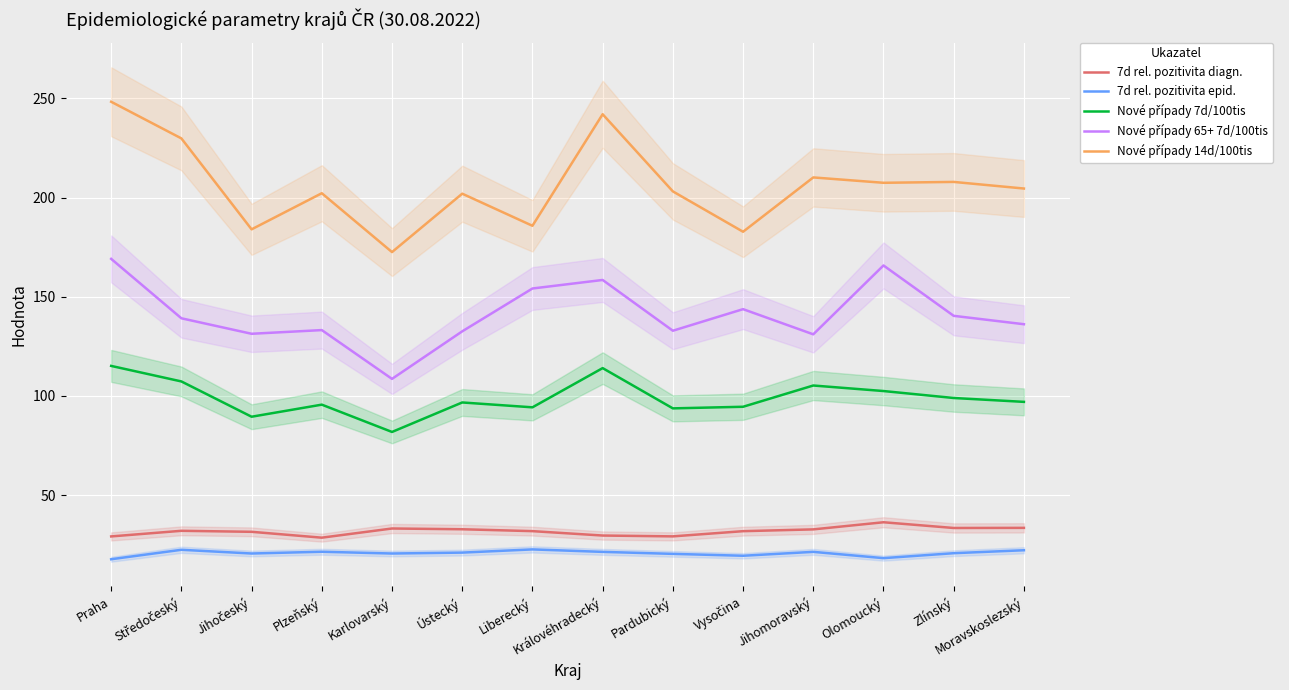

Is the value of Nové případy 7d/100tis at Jihomoravský greater than the value of 7d rel. pozitivita epid. at Jihočeský?

Yes